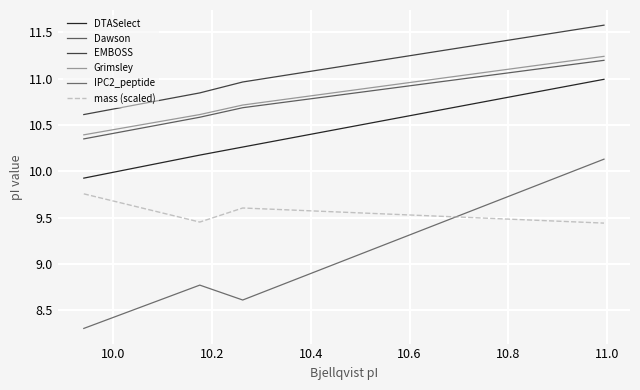

What are all the series names shown in the legend?

DTASelect, Dawson, EMBOSS, Grimsley, IPC2_peptide, mass (scaled)